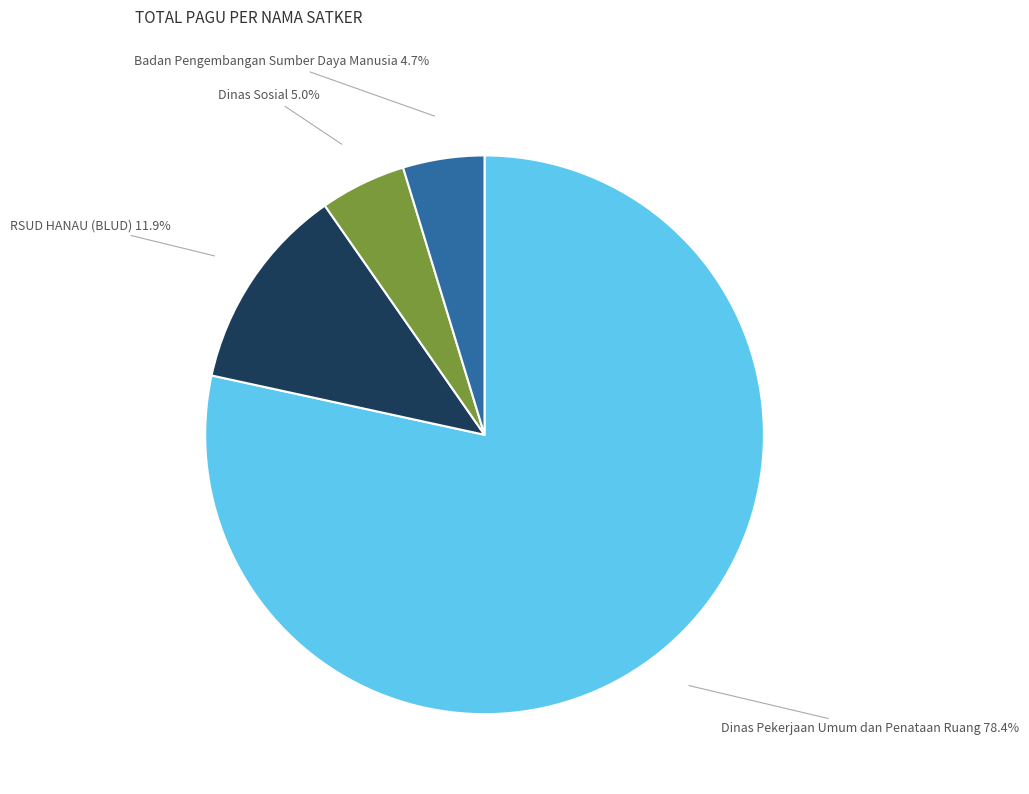

How many segments does this pie chart have?

4